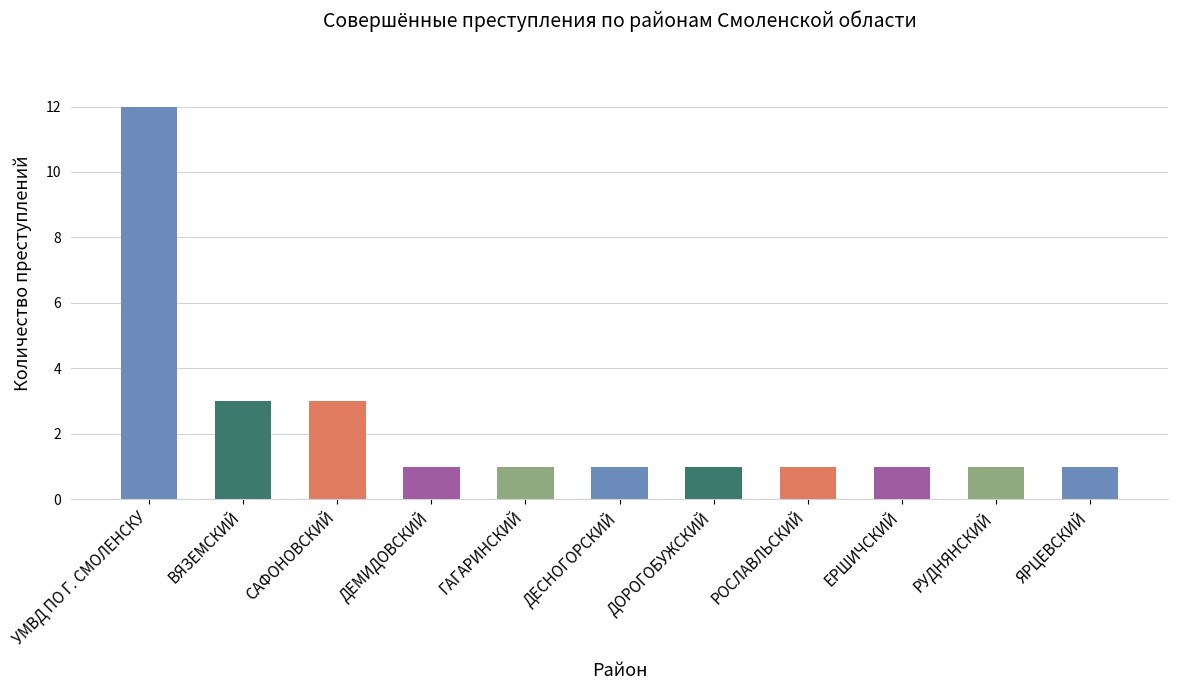

Which has a higher value, РОСЛАВЛЬСКИЙ or УМВД ПО Г. СМОЛЕНСКУ?

УМВД ПО Г. СМОЛЕНСКУ